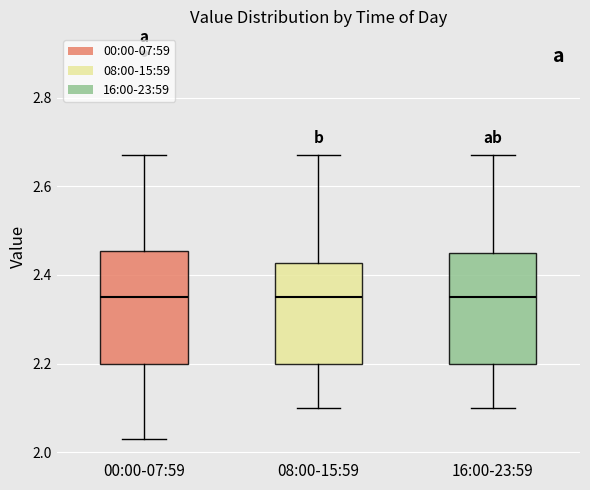

Where does the upper whisker of the box for 00:00-07:59 end on the y-axis? The values are not printed on the chart, so give them approximately, as read against the axis.

2.68